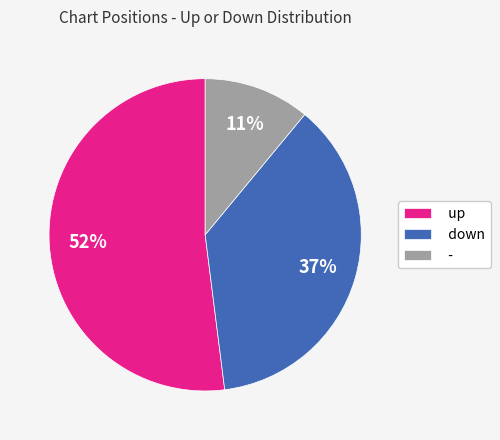

Which has a higher value, - or down?

down